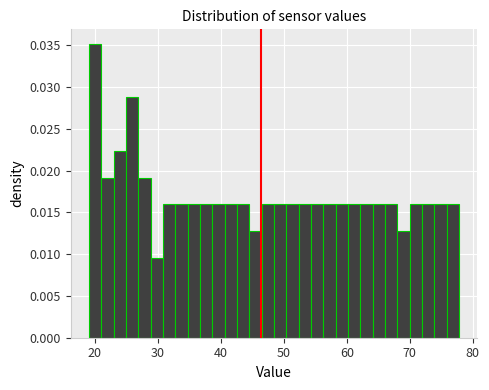

Around what value on the x-axis is the tallest bar? Give the approximate position of its centre, as read against the axis.

20